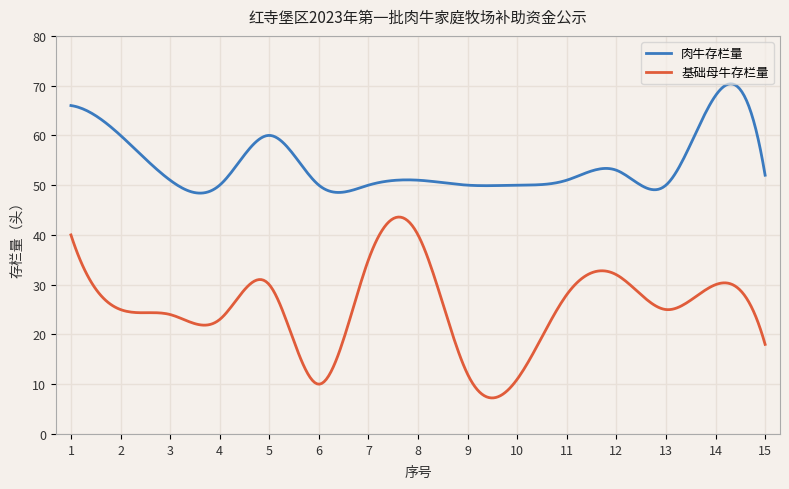

List the series in order of their peak value, lowest first.

基础母牛存栏量, 肉牛存栏量